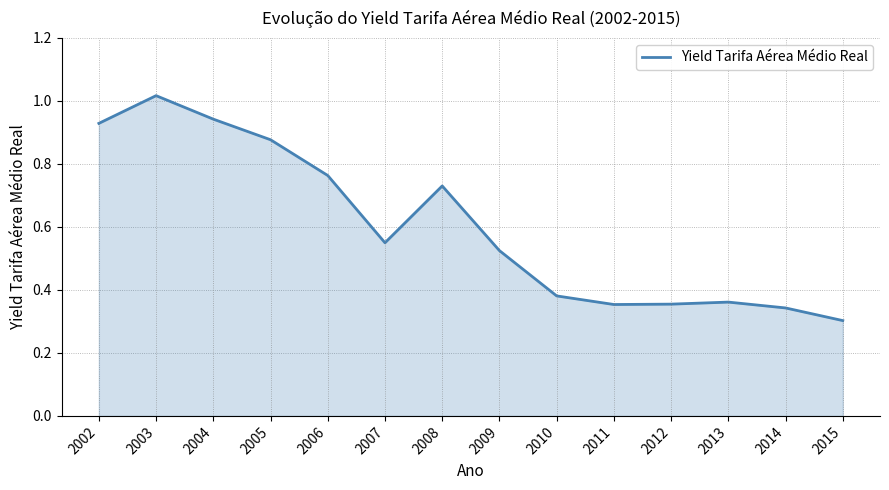

Where is the first local minimum?

2007